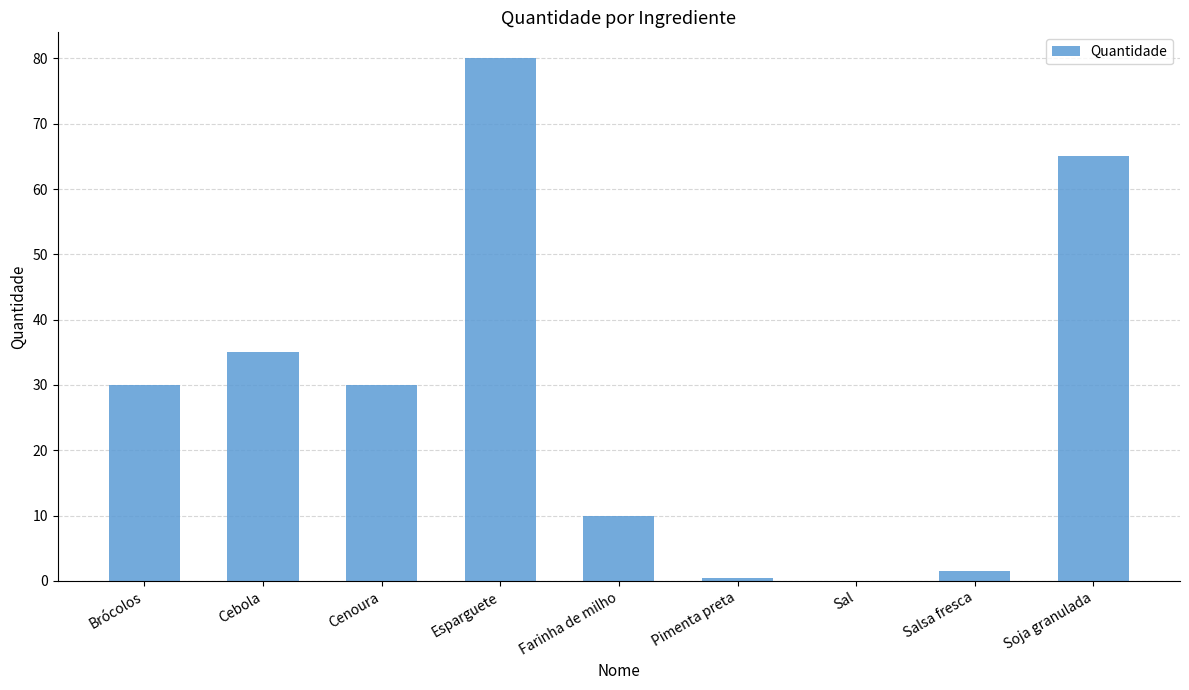

The value at Brócolos is 30.0. True or false?

True